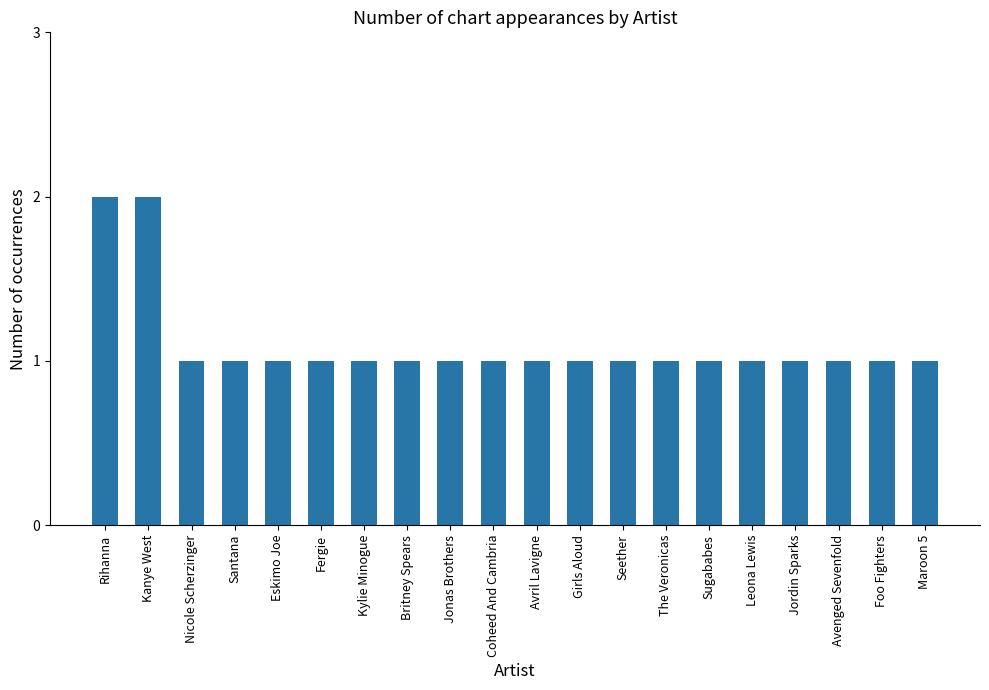

Which has a higher value, Kanye West or Sugababes?

Kanye West